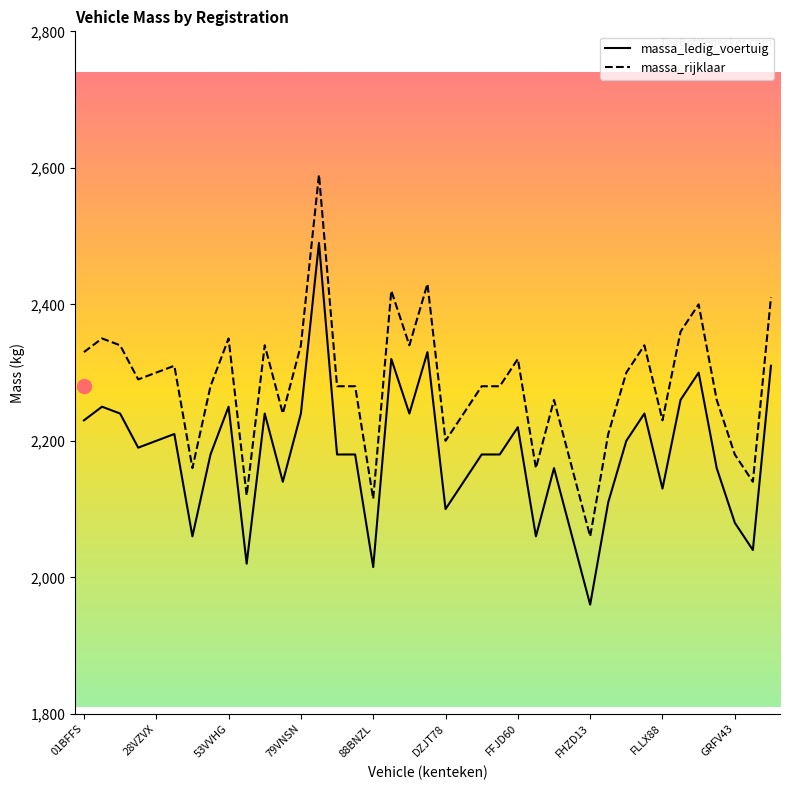

True or false: massa_rijklaar and massa_ledig_voertuig intersect in this chart.

False